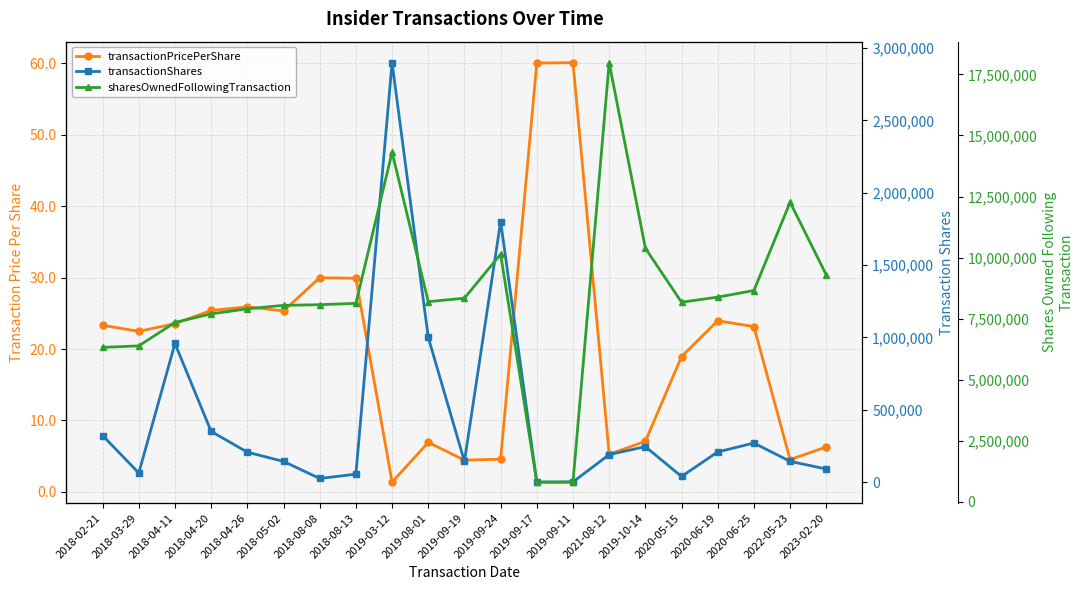

What position from the right is 2023-02-20?

1